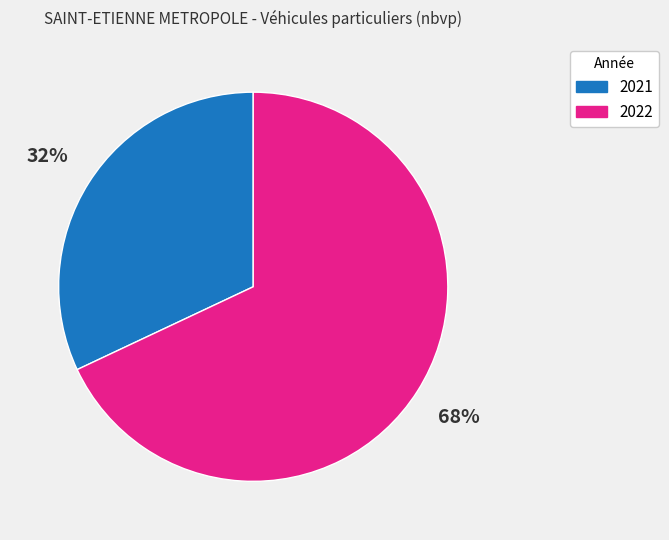

Count the number of slices in the pie.

2